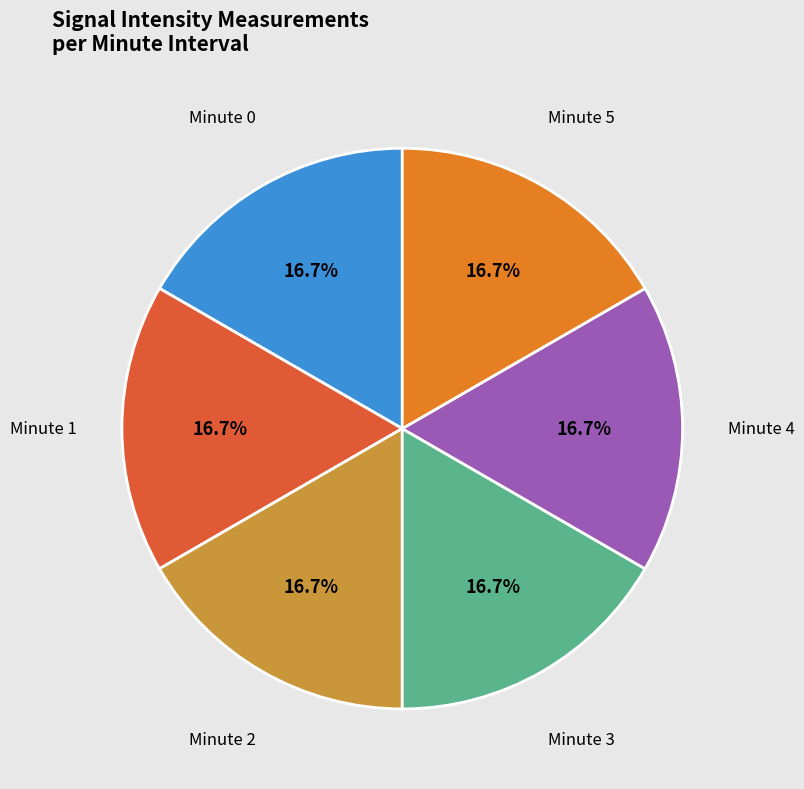

To the nearest percent, what is the average slice percentage?

17%